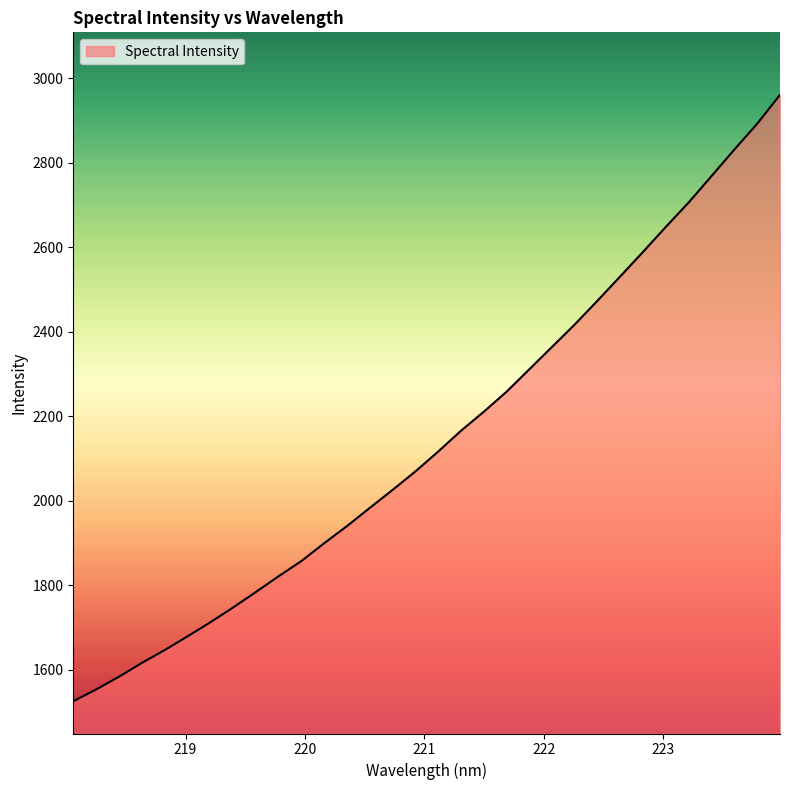

What is the greatest value displayed?

2960.7